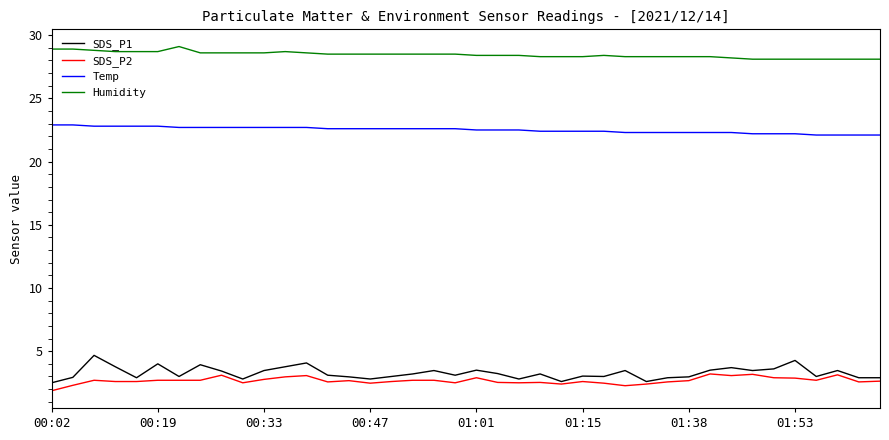

Rank the series by their maximum value, from lowest to highest.

SDS_P2, SDS_P1, Temp, Humidity